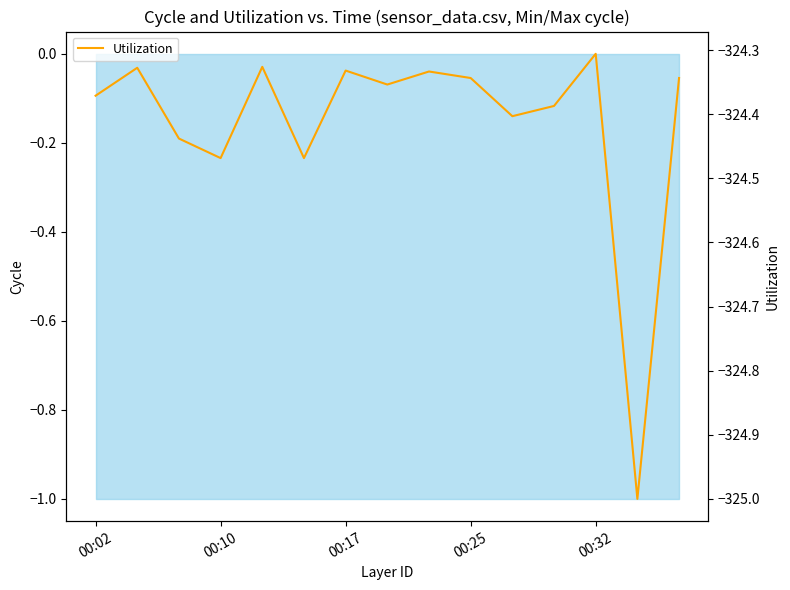

Reading left to right, extract all data points from this chart.

-324.4	-324.3	-324.4	-324.5	-324.3	-324.5	-324.3	-324.4	-324.3	-324.3	-324.4	-324.4	-324.3	-325.0	-324.3